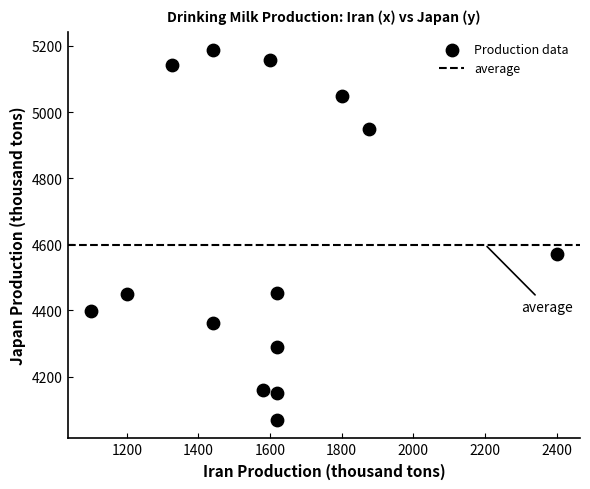

What Y value in the scatter plot is closest to 4628?

4571